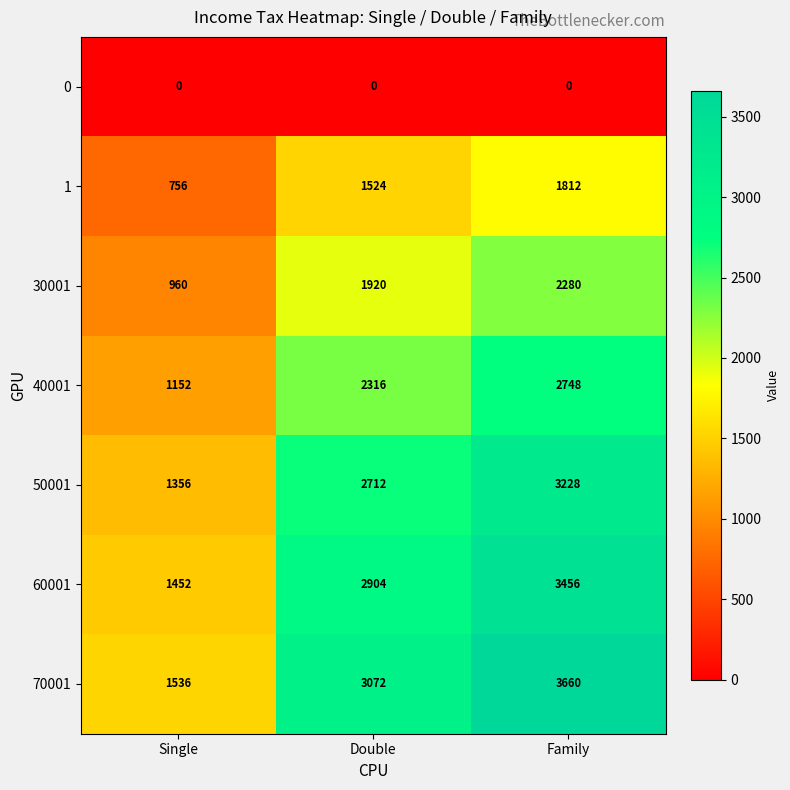

True or false: 1 has a value of 1524 at Double.

True